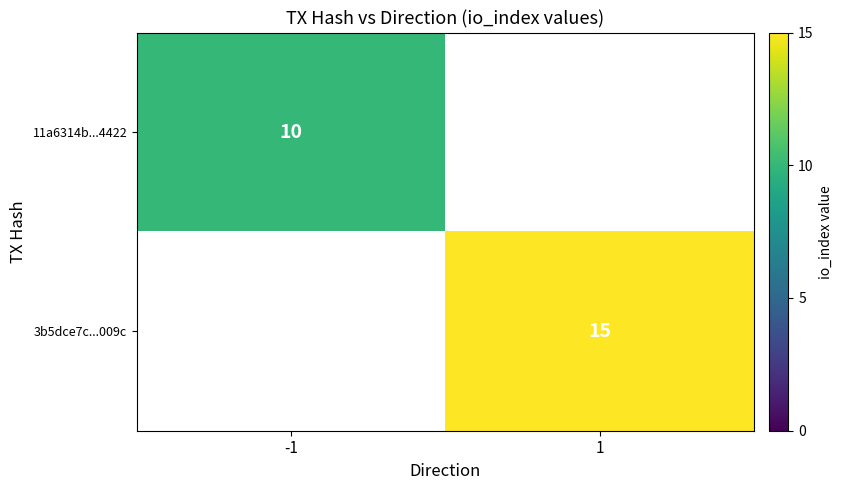

Is it true that 3b5dce7c...009c equals 21 at 1?

False